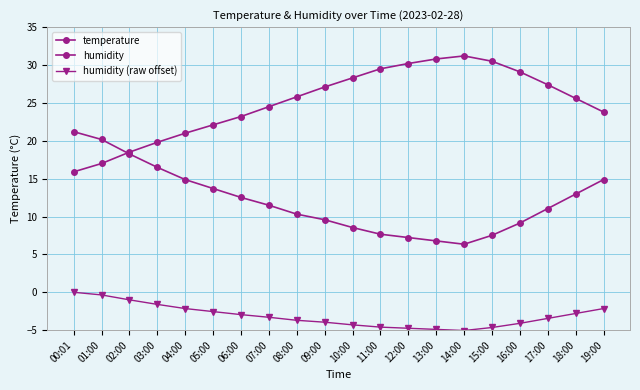

True or false: humidity (raw offset) and temperature intersect in this chart.

False